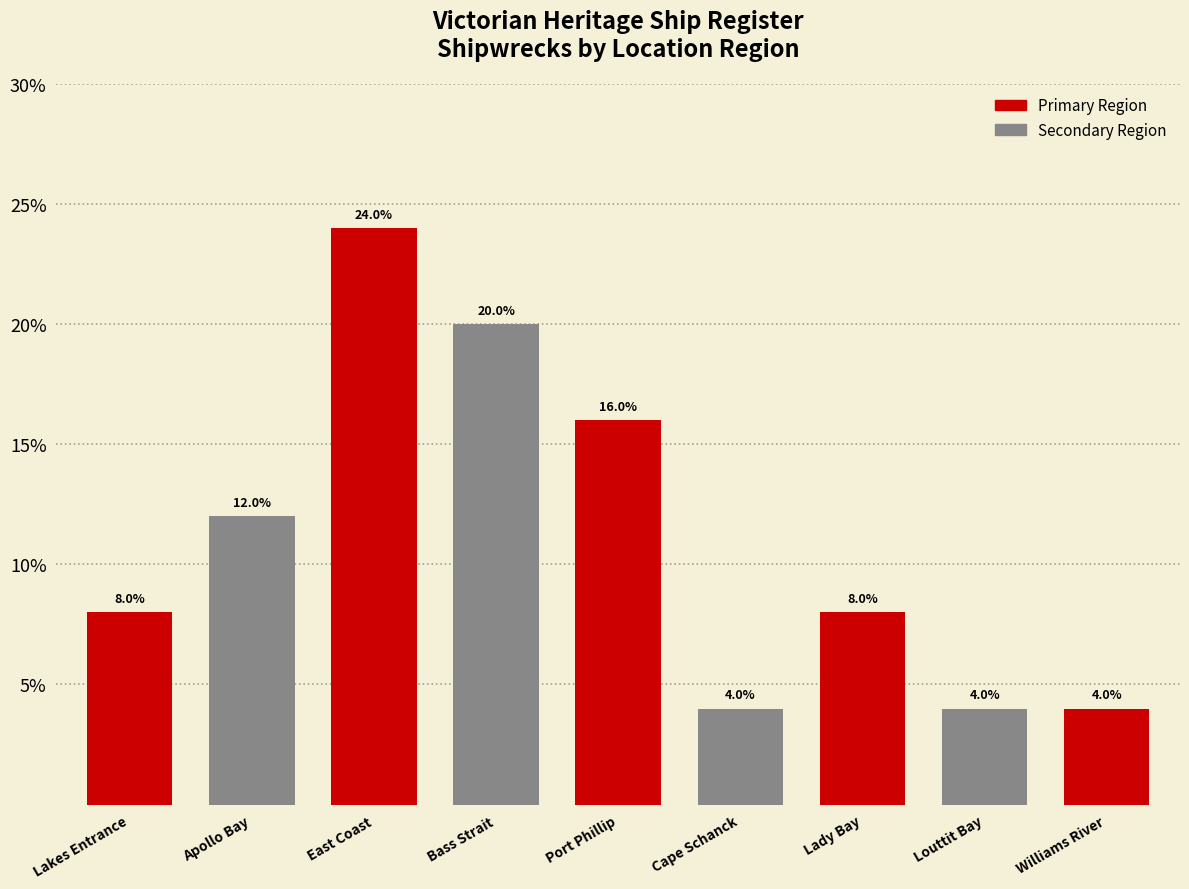

What is the difference between the values at Lady Bay and Williams River?

4